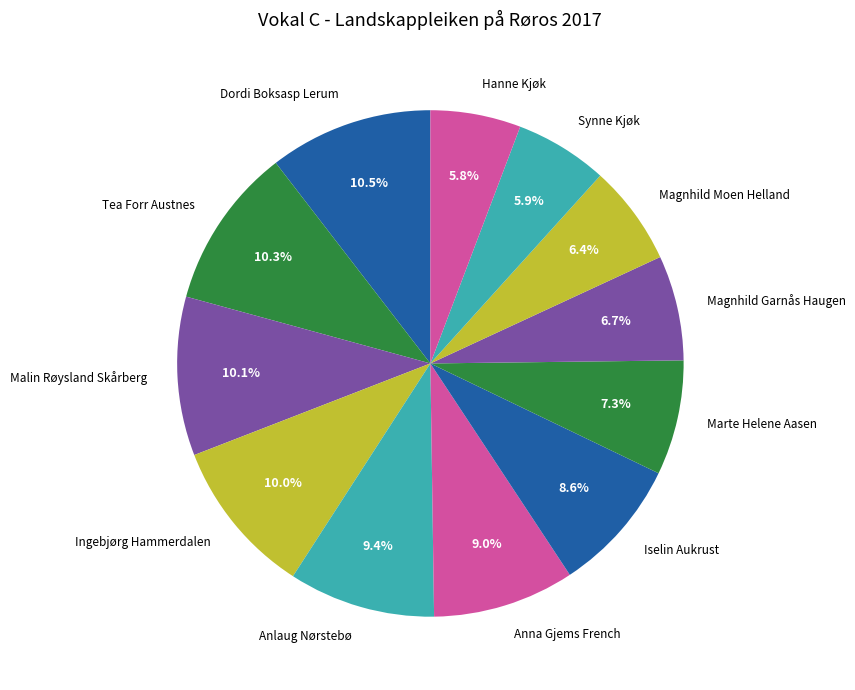

Approximately how many times larger is the value at Anna Gjems French compared to Malin Røysland Skårberg?

0.9